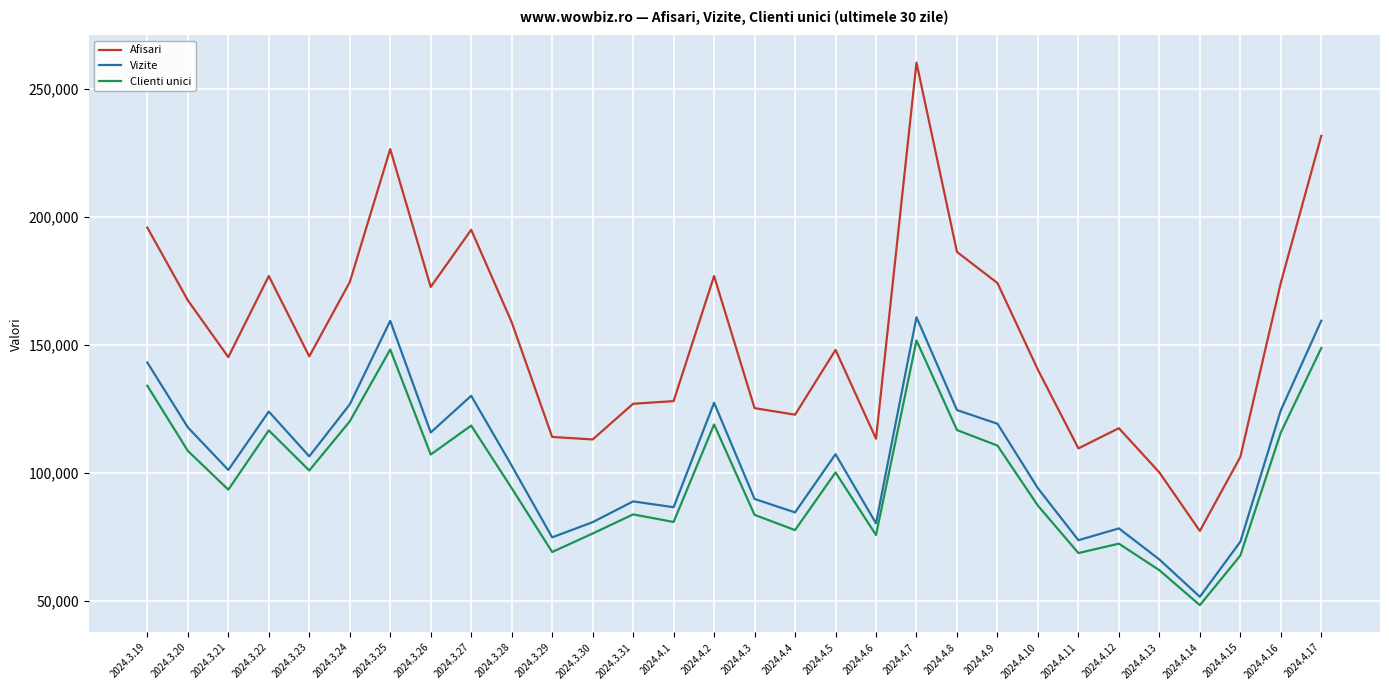

What is the difference between the maximum and second lowest values in the Afisari series?

159990